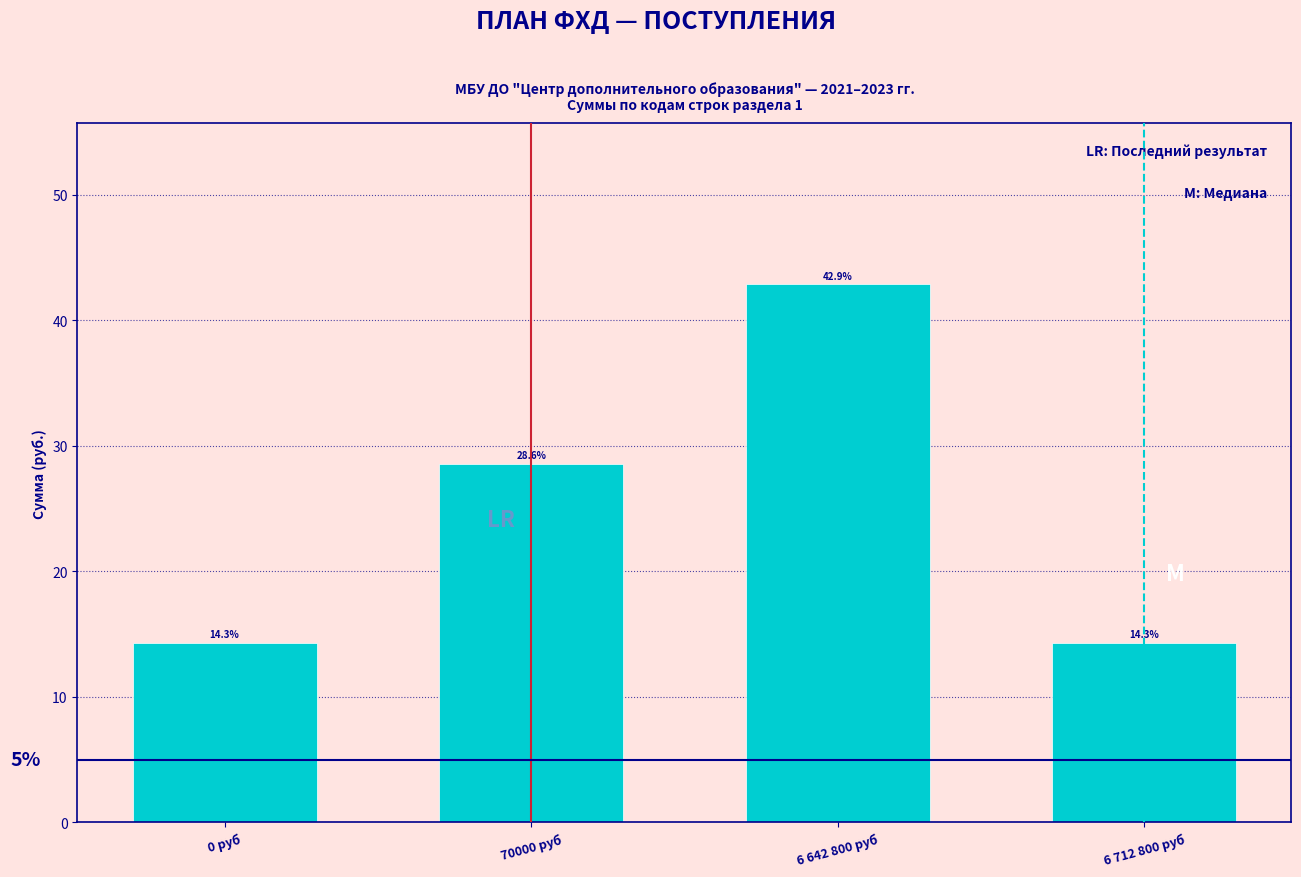

Reading left to right, list all the values displayed in this chart.

14.3	28.6	42.9	14.3